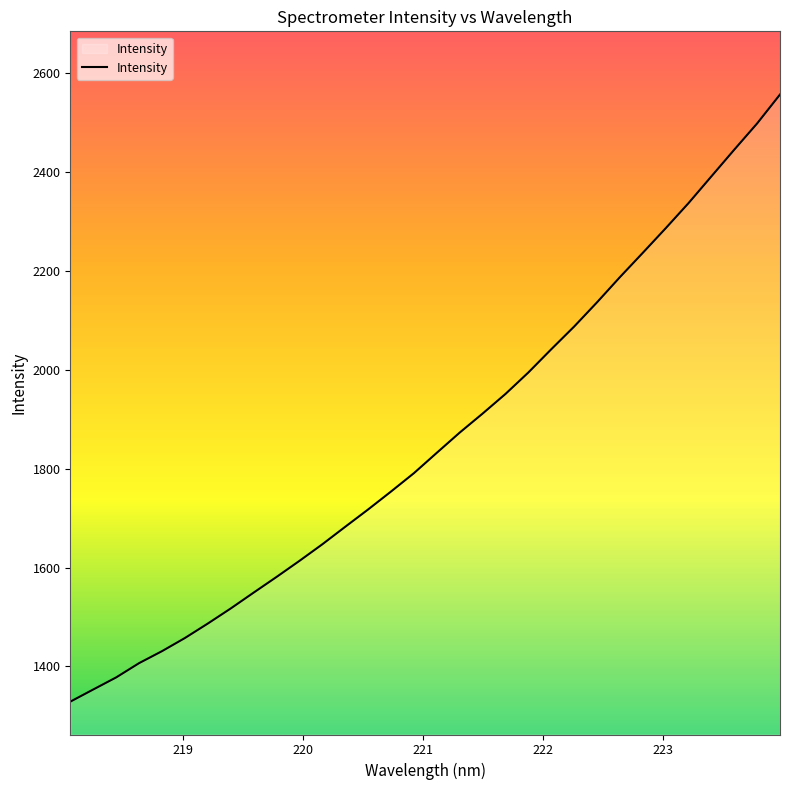

What is the smallest value displayed?

1328.5